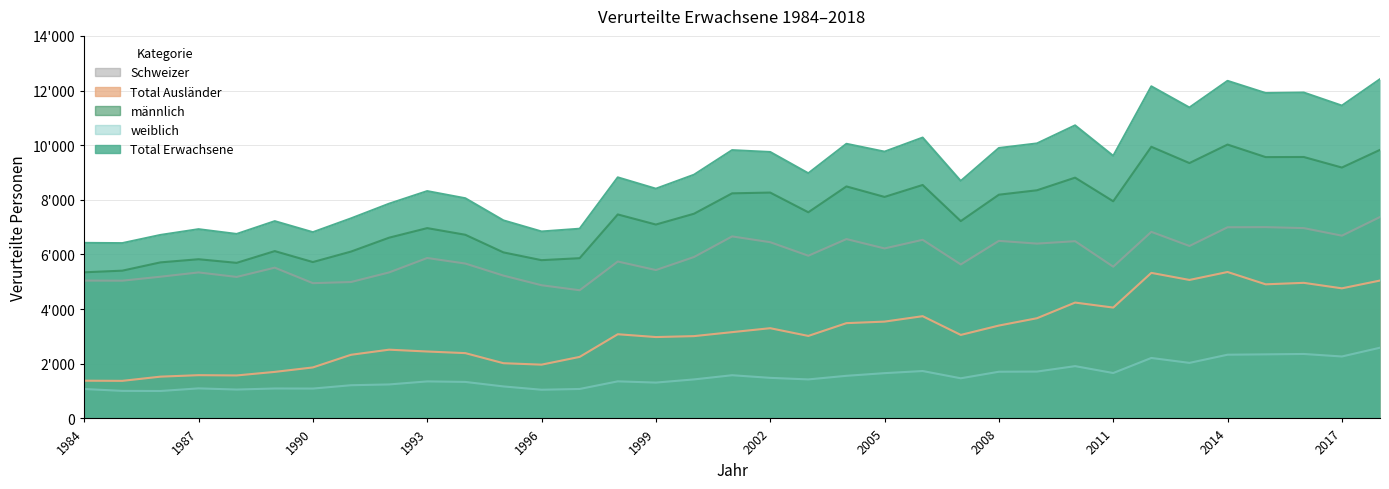

Reading right to left, list all the values displayed in this chart.

Total Erwachsene: 12417	11449	11927	11909	12355	11379	12155	9610	10726	10065	9897	8691	10279	9764	10051	8973	9751	9819	8919	8408	8823	6943	6842	7248	8058	8320	7859	7321	6816	7220	6751	6926	6715	6416	6425
männlich: 9829	9182	9568	9564	10023	9346	9942	7948	8812	8350	8188	7222	8544	8107	8491	7545	8266	8238	7491	7096	7466	5865	5792	6077	6722	6965	6615	6106	5723	6124	5694	5826	5711	5408	5348
weiblich: 2588	2267	2359	2345	2332	2033	2213	1662	1914	1715	1709	1469	1735	1657	1560	1428	1485	1581	1428	1312	1357	1078	1050	1171	1336	1355	1244	1215	1093	1096	1057	1100	1004	1008	1077
Schweizer: 7371	6688	6965	7001	6996	6311	6828	5553	6486	6398	6498	5635	6537	6221	6564	5954	6449	6661	5907	5430	5742	4691	4874	5227	5668	5871	5343	4992	4950	5517	5178	5343	5186	5041	5044
Total Ausländer: 5046	4761	4962	4908	5359	5068	5327	4057	4240	3667	3399	3056	3742	3543	3487	3019	3302	3158	3012	2978	3081	2252	1968	2021	2390	2449	2516	2329	1866	1703	1573	1583	1529	1375	1381